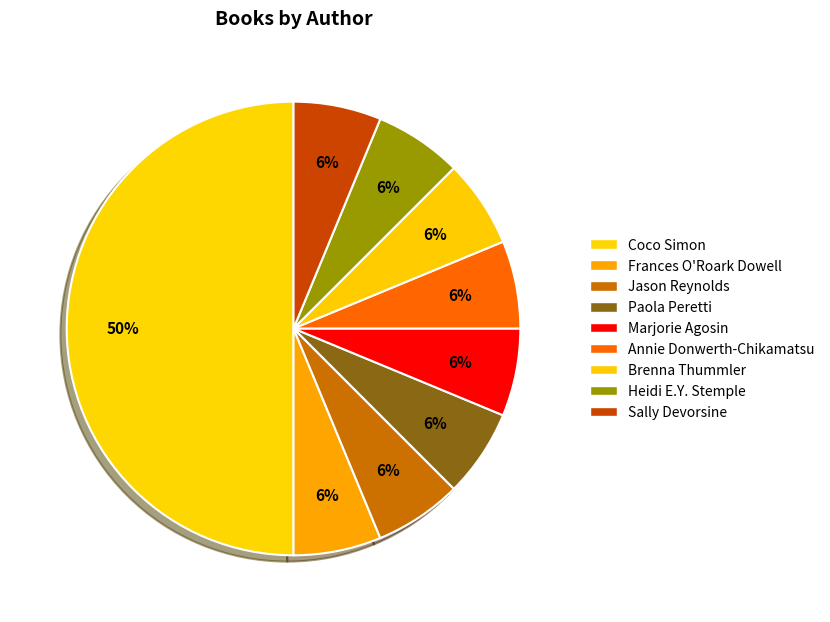

Between Brenna Thummler and Sally Devorsine, which is larger?

Brenna Thummler